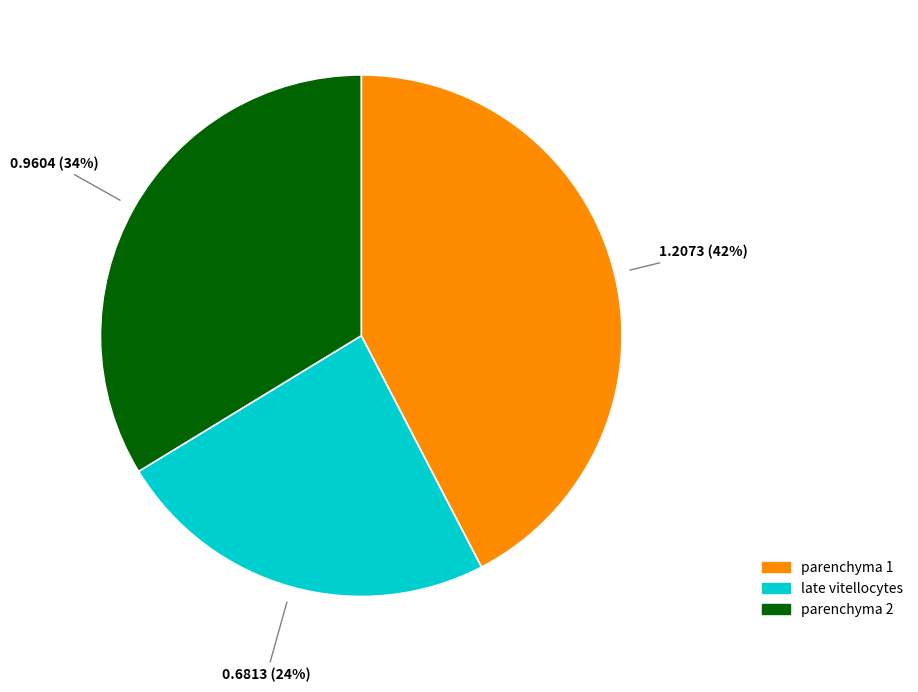

Does any single category account for the majority?

No